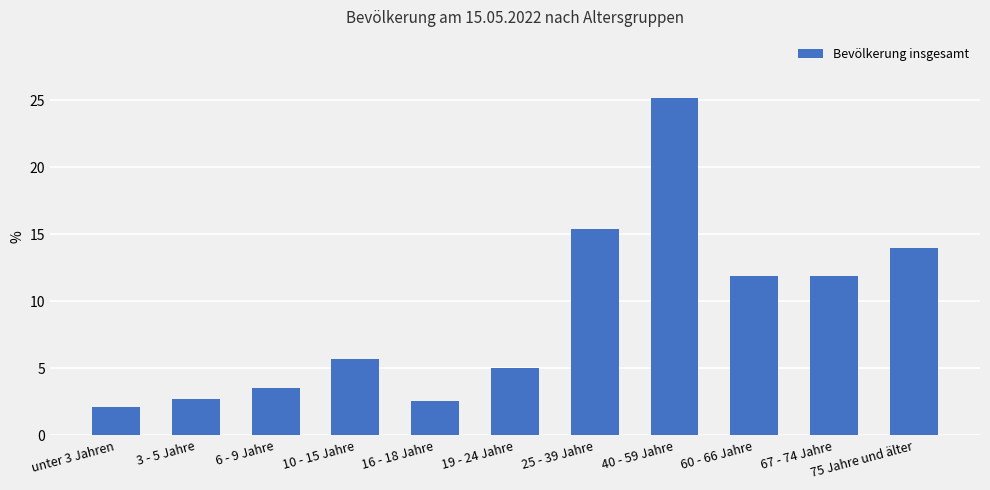

The value at 16 - 18 Jahre is 2.6. True or false?

True